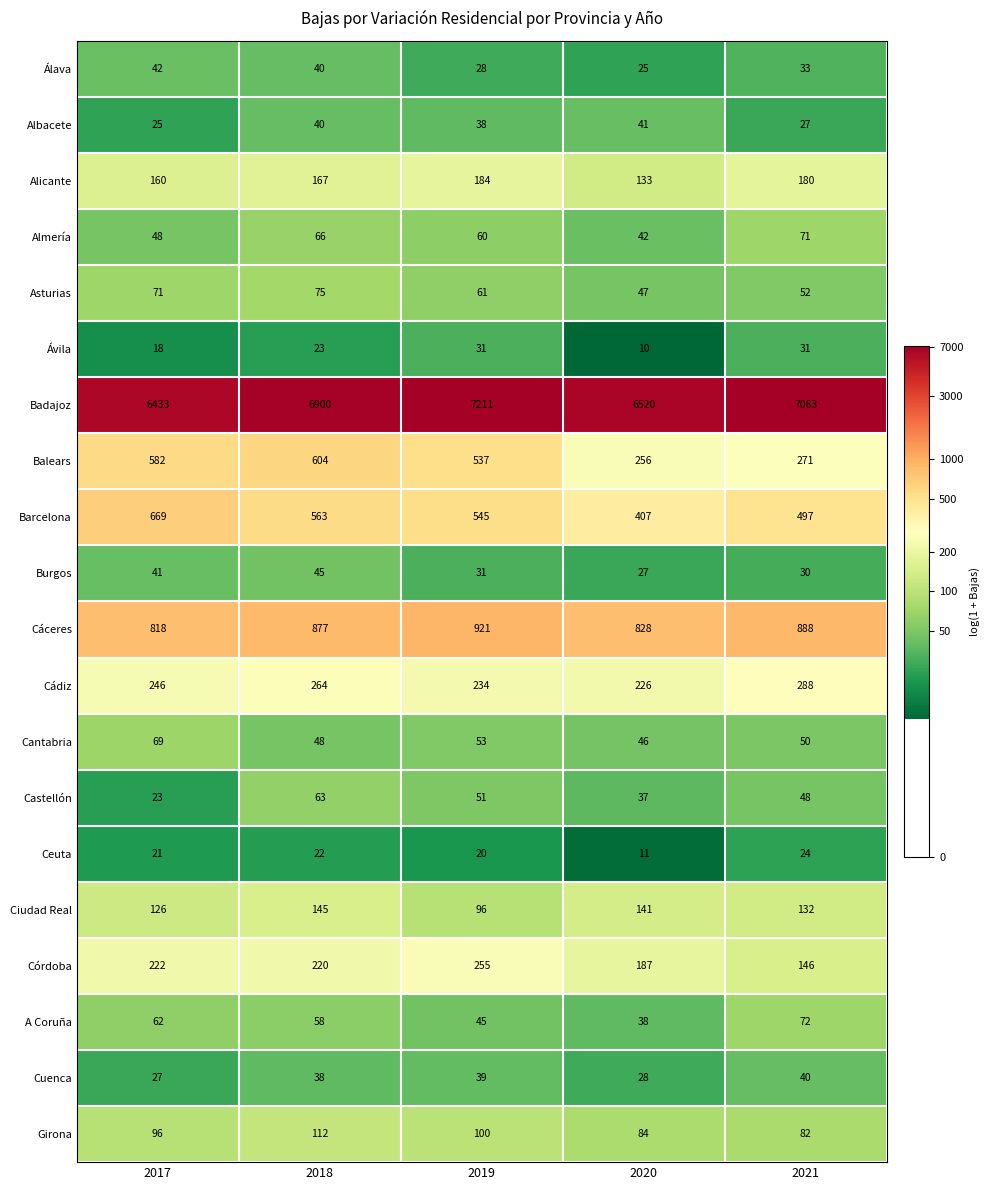

Which series has the largest range (max minus min)?

Badajoz